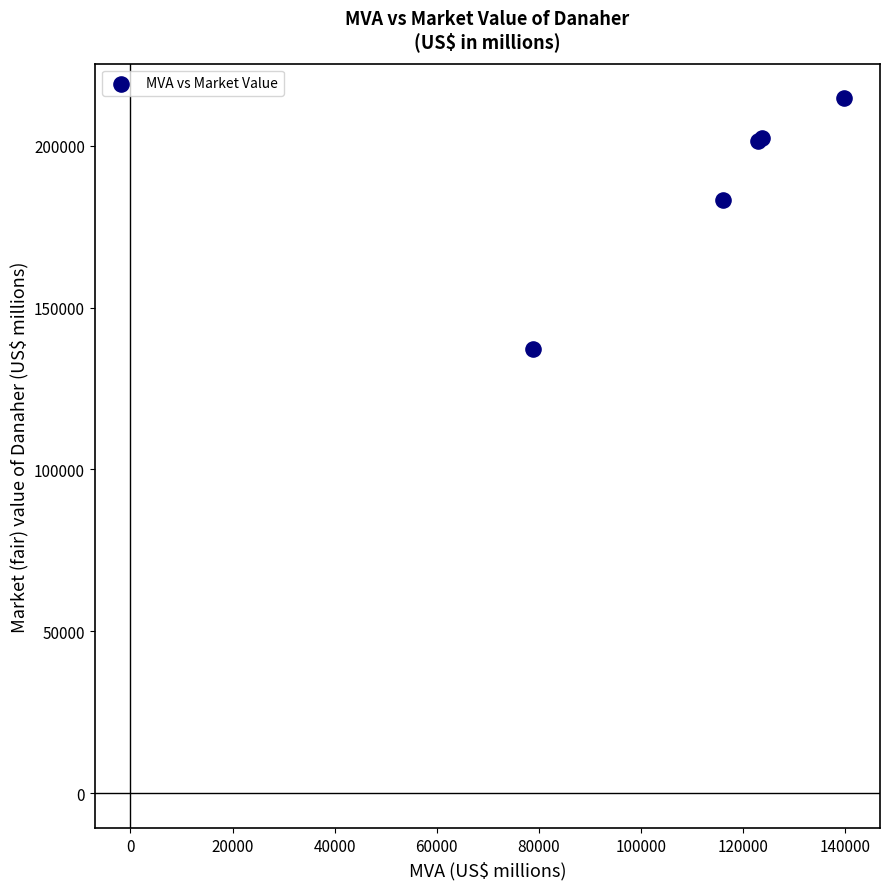

What Y value in the scatter plot is closest to 175801?

183223